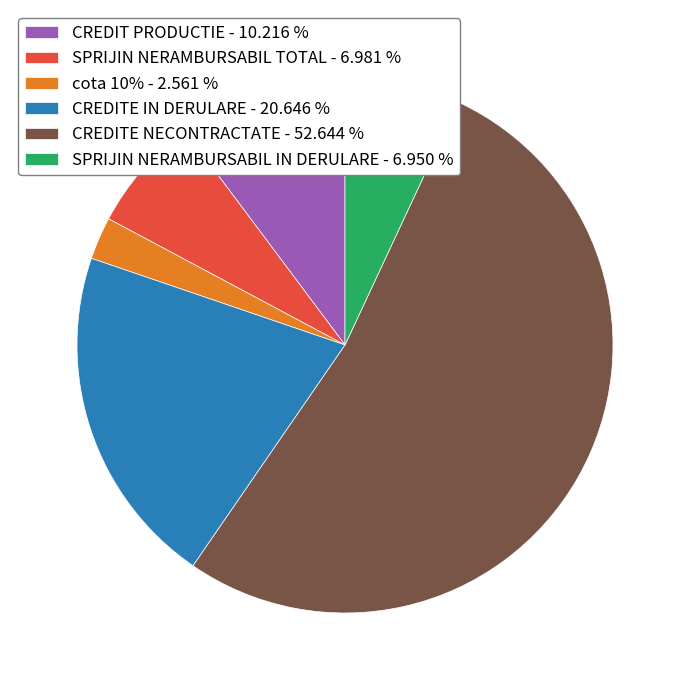

Which has a higher value, SPRIJIN NERAMBURSABIL IN DERULARE or CREDITE NECONTRACTATE?

CREDITE NECONTRACTATE